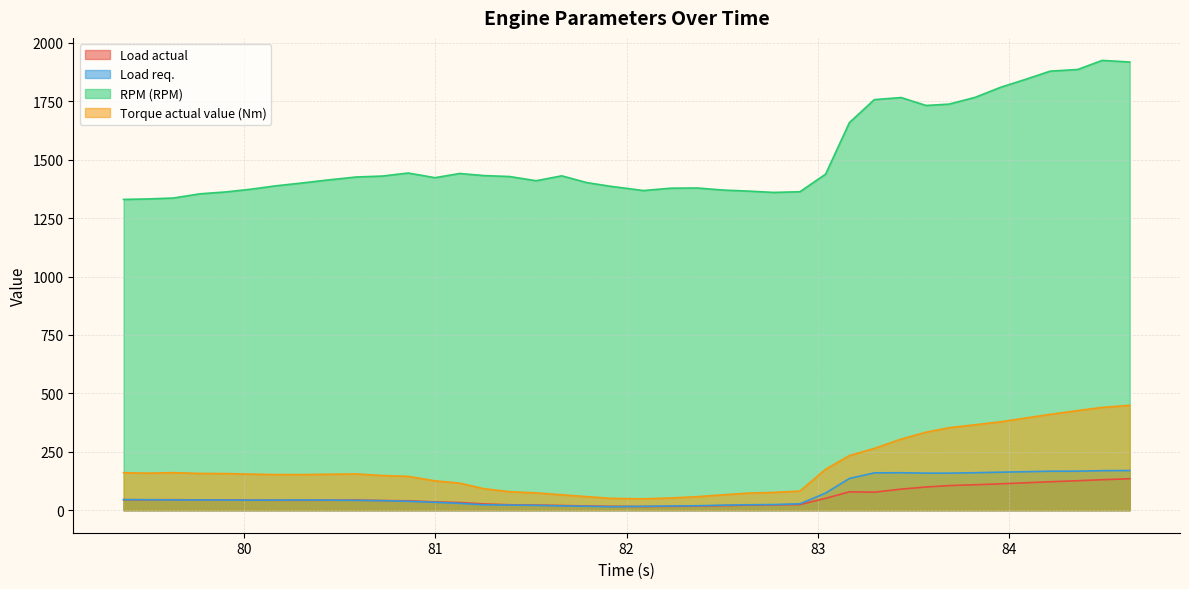

At which label does Torque actual value (Nm) reach its peak?

84.632